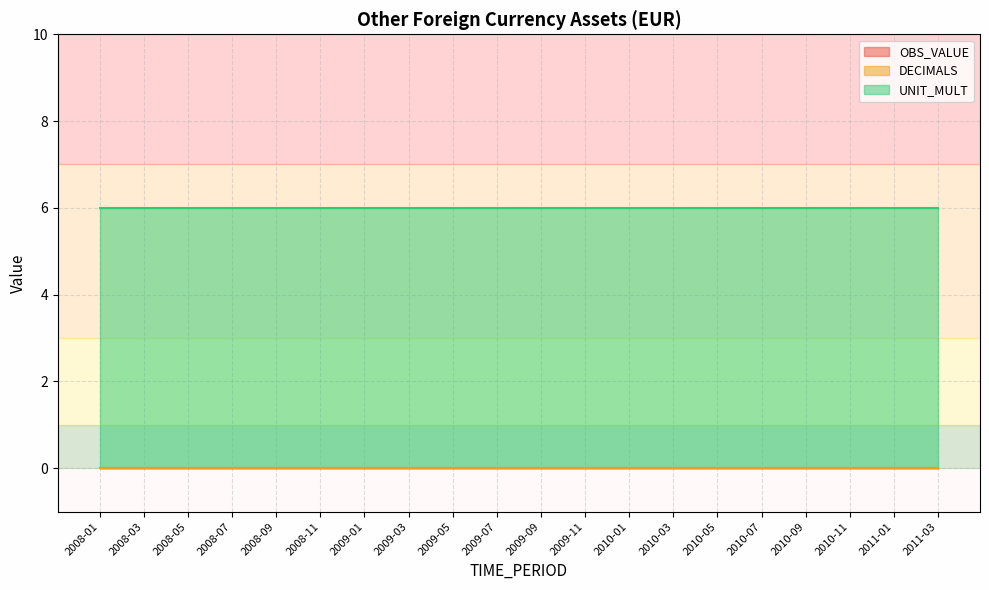

The value of DECIMALS at 2010-09 is 0. True or false?

True